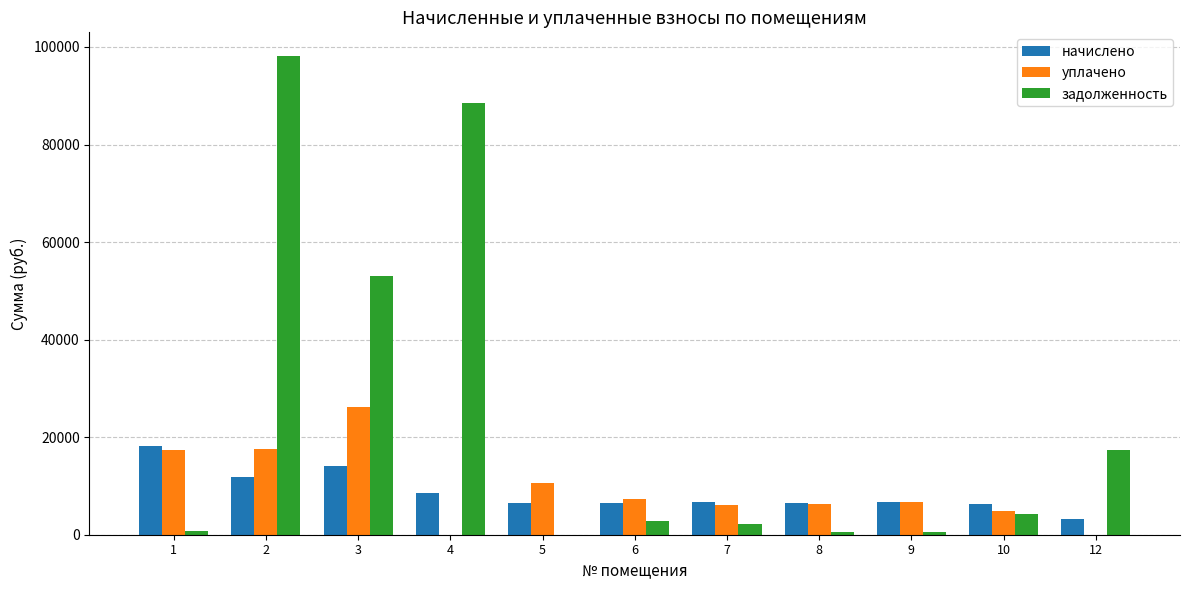

What is the maximum value shown in the chart?

98093.4